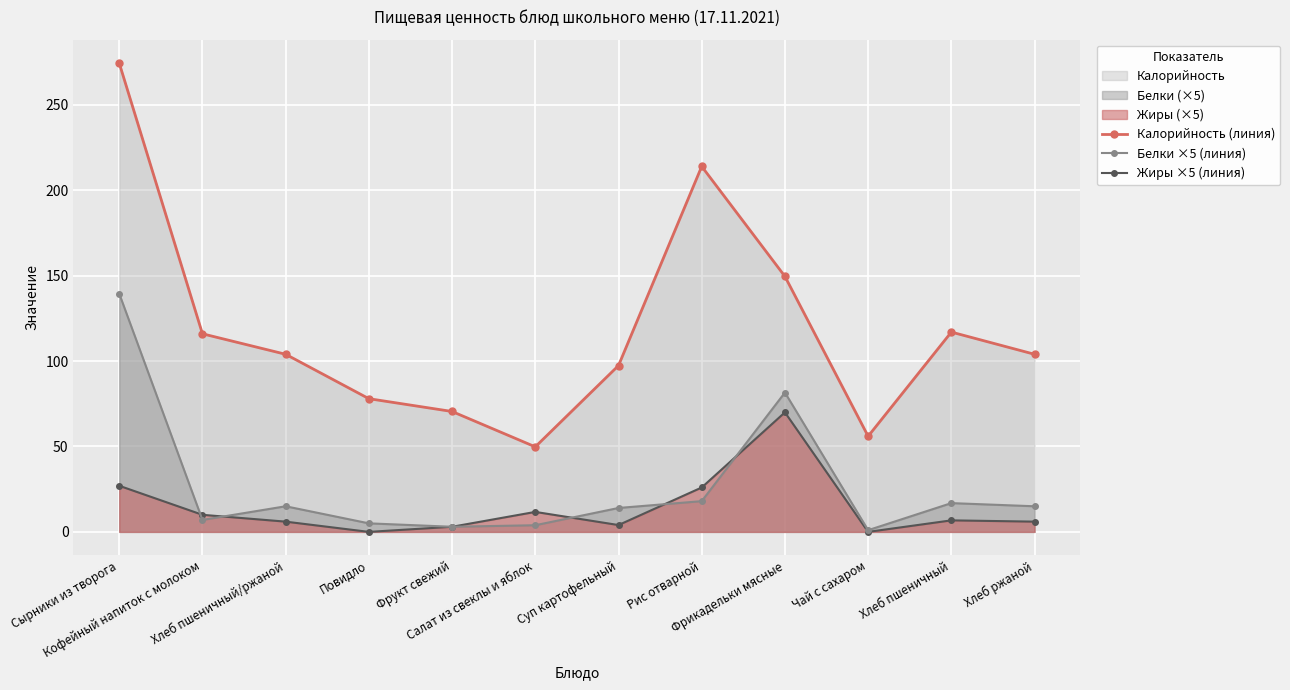

How many lines are shown in the chart?

3